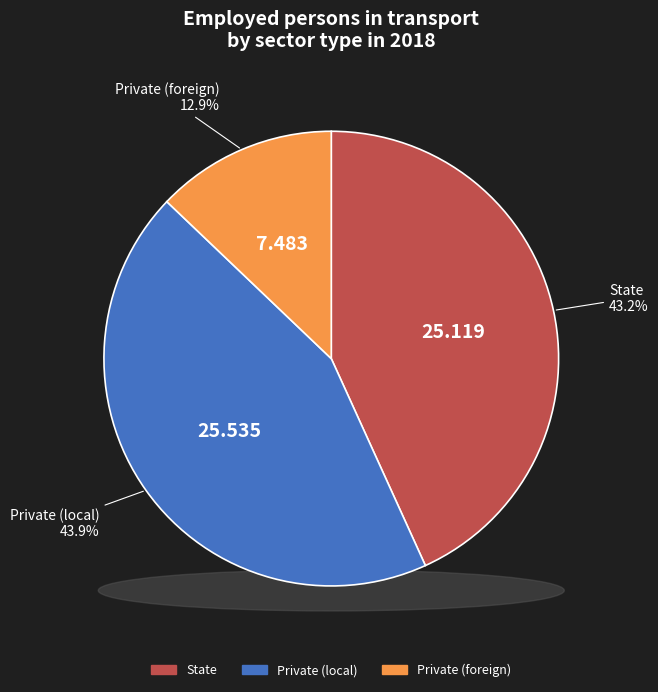

What percentage do State and Private (local) together represent?

87.1%